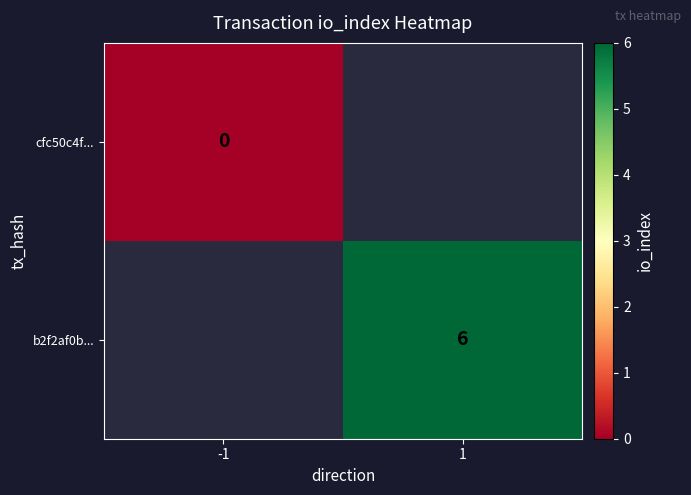

How many series are shown in this chart?

2